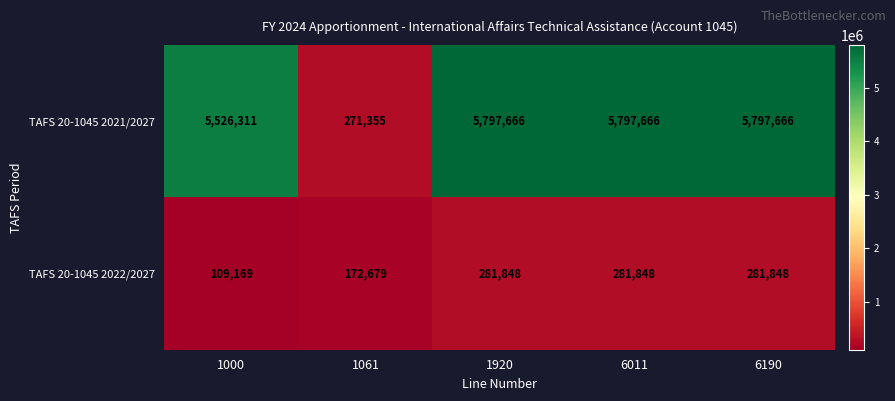

Reading left to right, what are all the values shown in this chart?

TAFS 20-1045 2021/2027: 1000=5526311	1061=271355	1920=5797666	6011=5797666	6190=5797666
TAFS 20-1045 2022/2027: 1000=109169	1061=172679	1920=281848	6011=281848	6190=281848